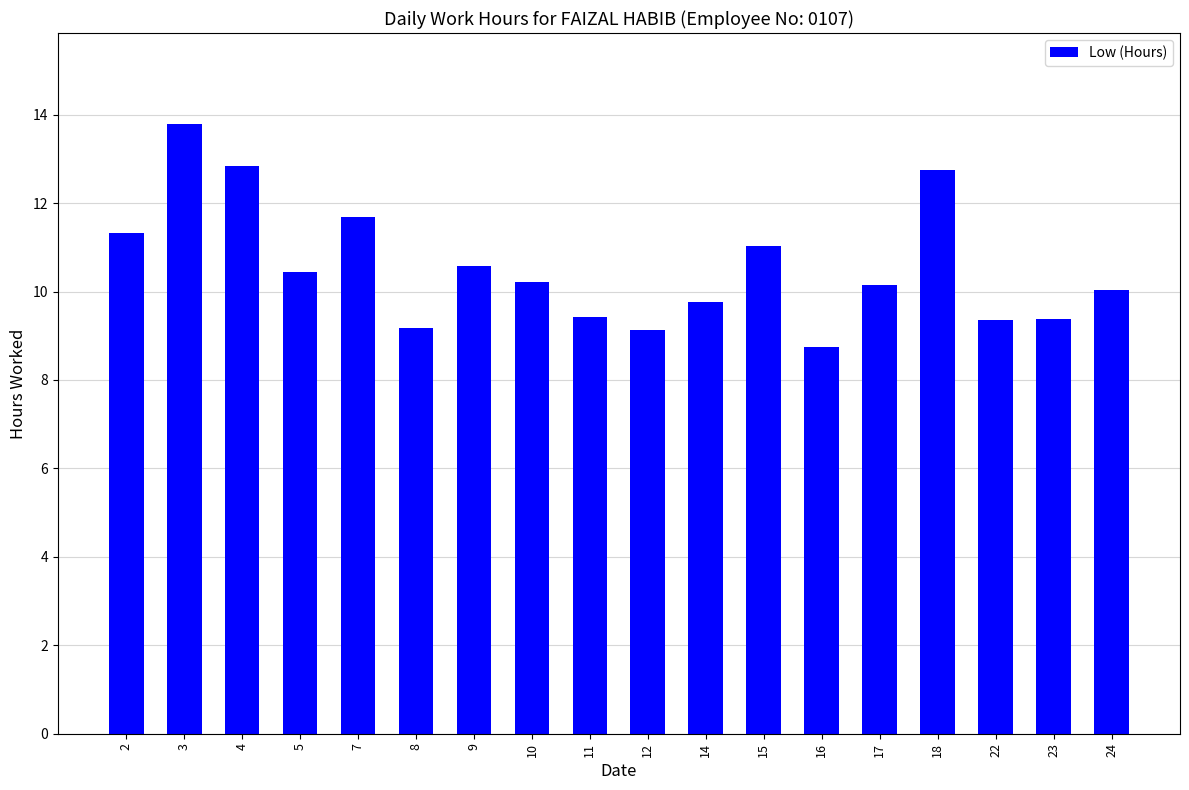

The value at 11 is 9.4. True or false?

True